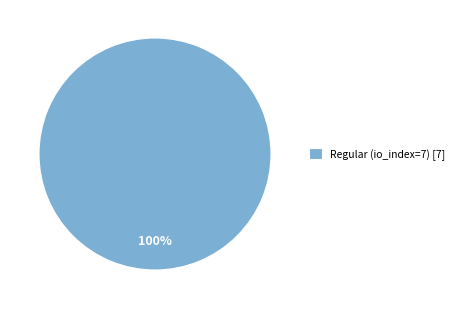

To the nearest percent, what percentage of the pie is Regular (io_index=7) [7]?

100%